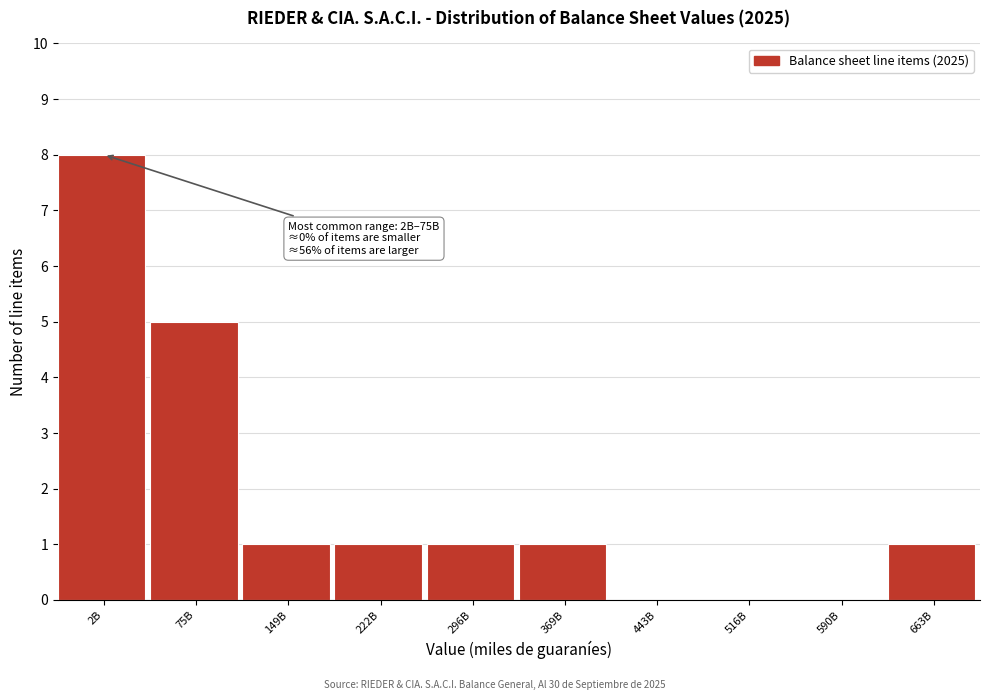

Reading left to right, what are all the values shown in this chart?

2B=8	75B=5	149B=1	222B=1	296B=1	369B=1	443B=0	516B=0	590B=0	663B=1